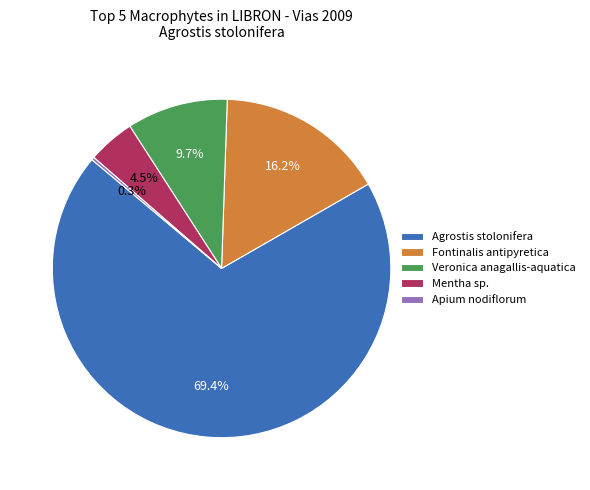

To the nearest percent, what percentage of the pie is Agrostis stolonifera?

69%